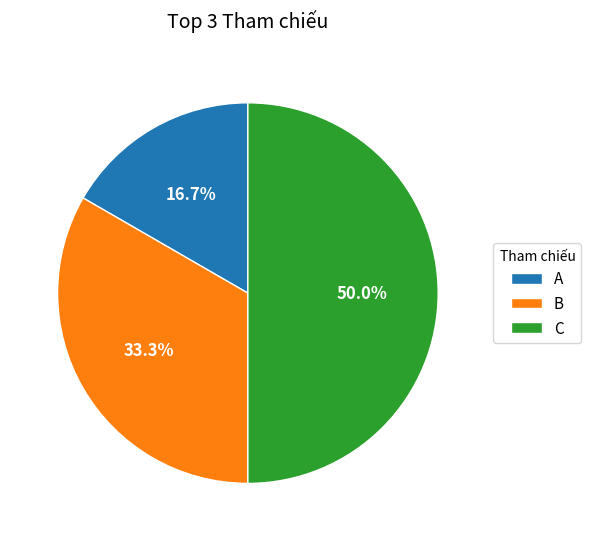

How many segments does this pie chart have?

3